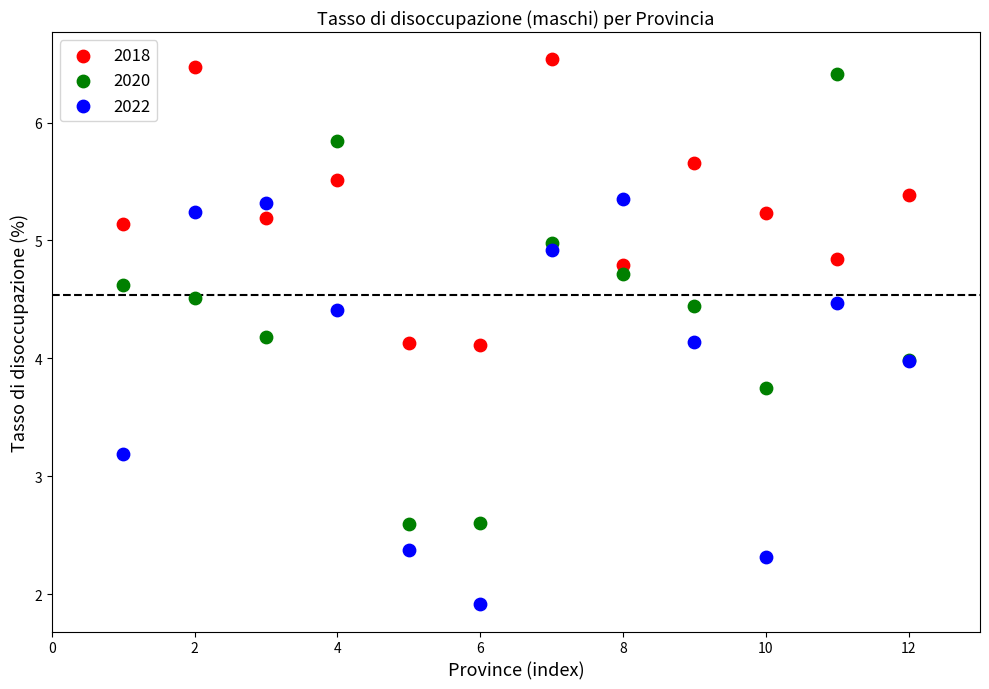

Which series contains the highest Y value?

2018